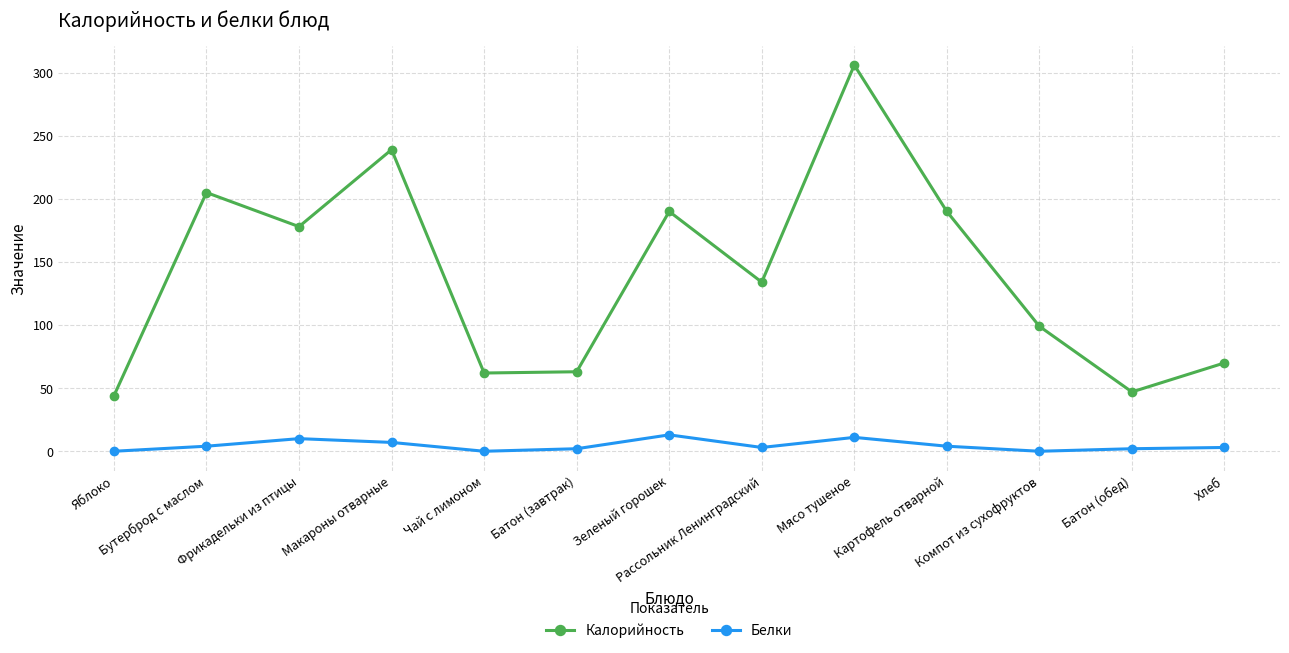

Is it true that Калорийность equals 223 at Рассольник Ленинградский?

False